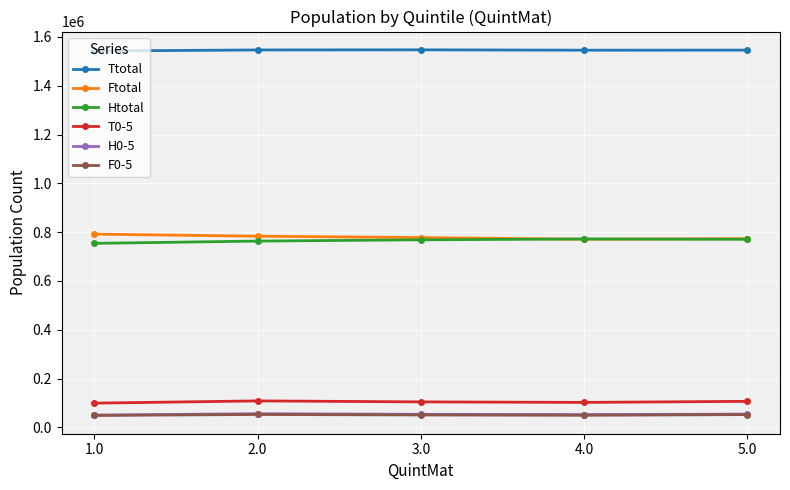

What is the value of the Ttotal point at the 1st from the left?

1542415